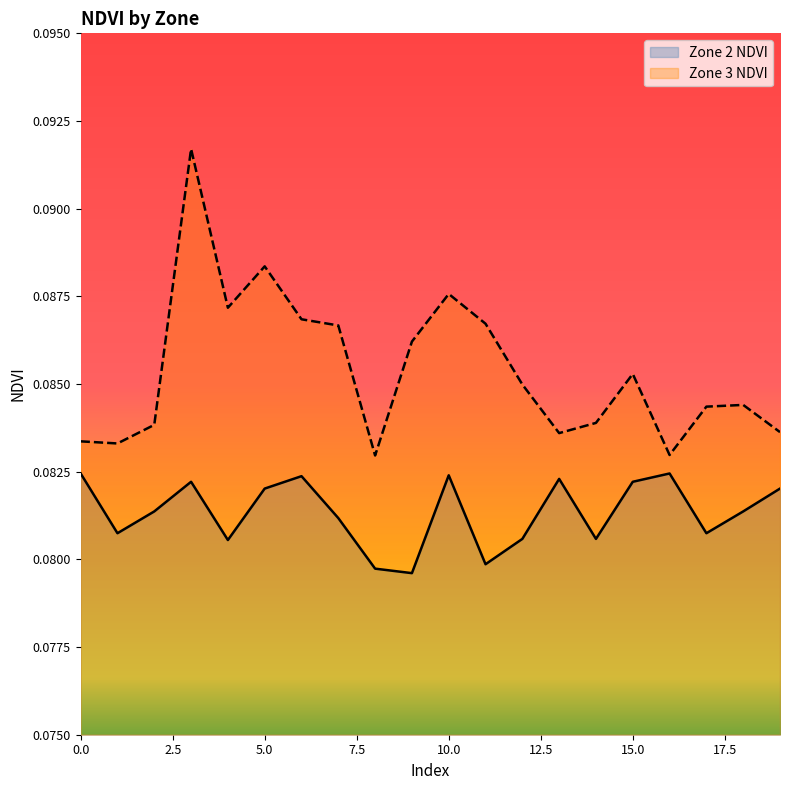

True or false: Zone 3 NDVI and Zone 2 NDVI cross at least once.

False